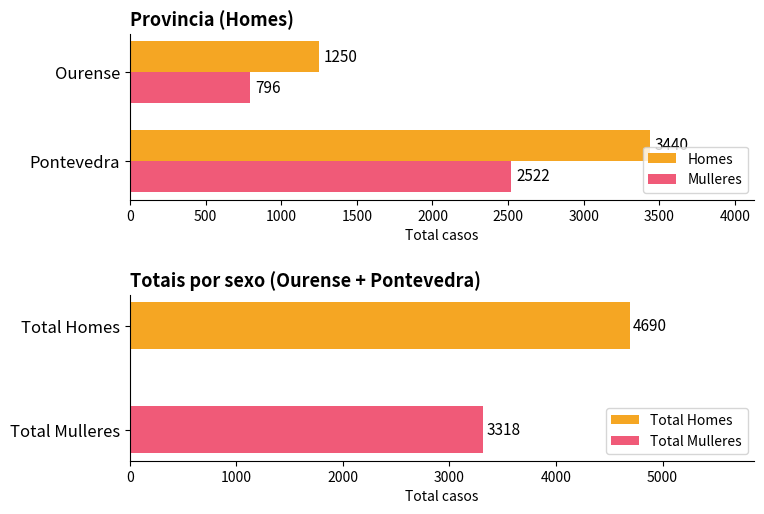

Are the bars horizontal?

Yes